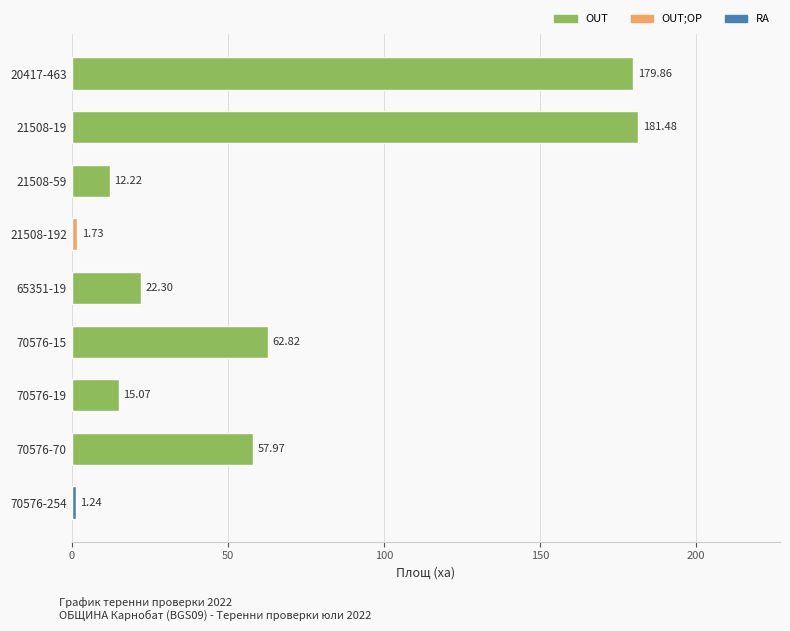

How many bars are there in total?

9